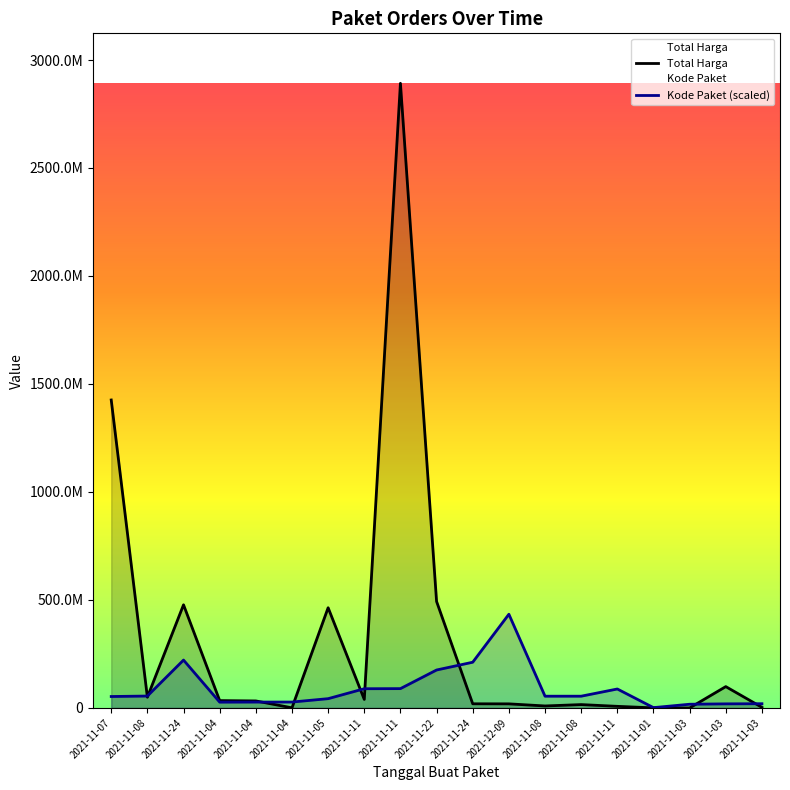

True or false: Kode Paket and Total Harga cross at least once.

True